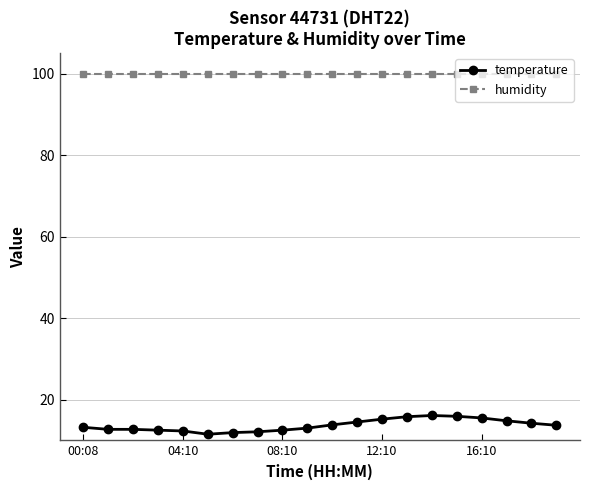

Rank the series by their maximum value, from highest to lowest.

humidity, temperature